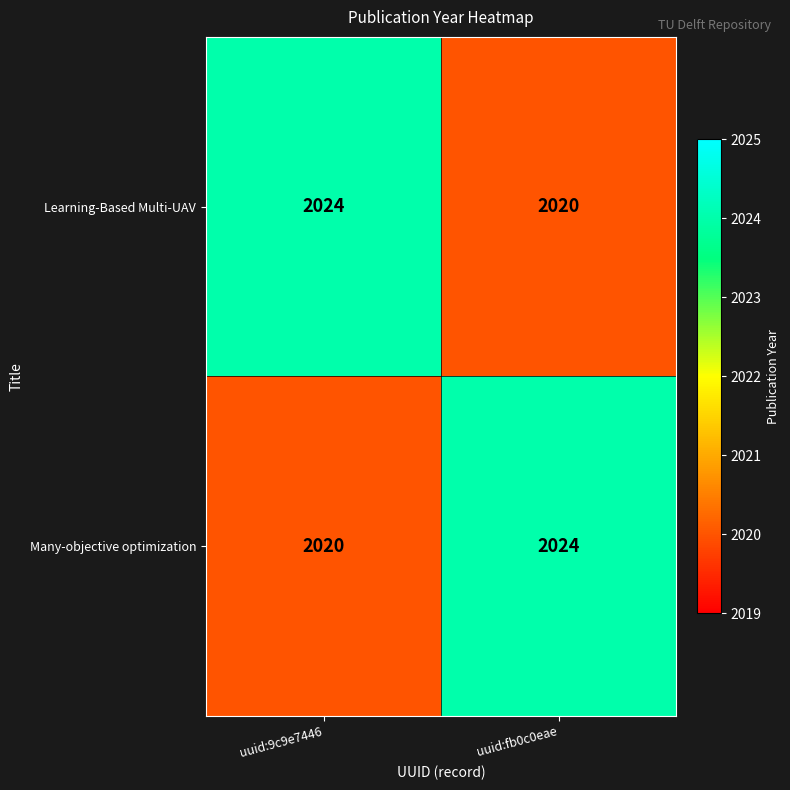

What is the smallest value displayed?

2020